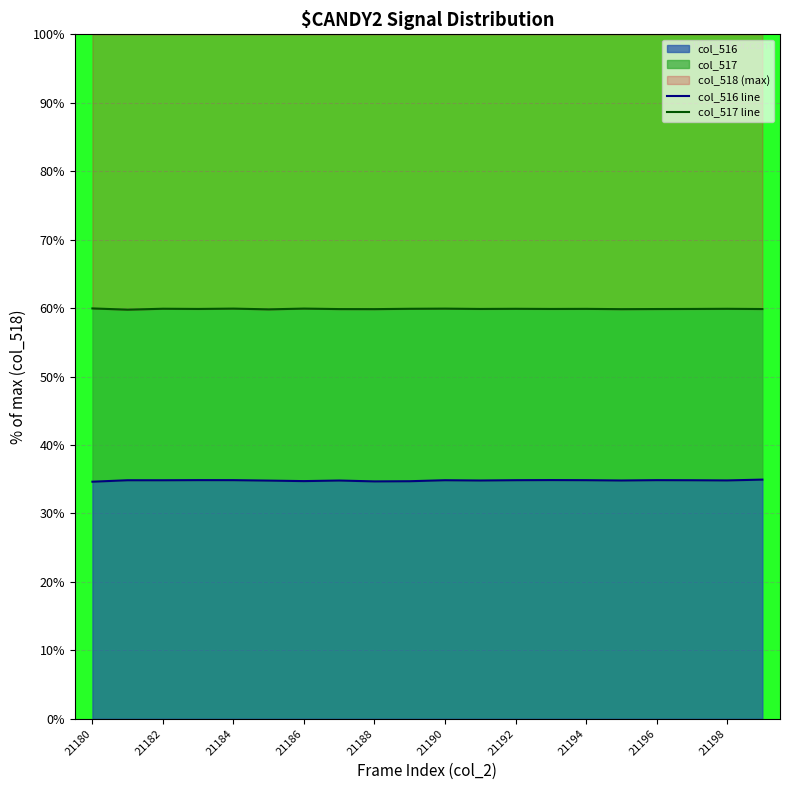

At which category is the sum across all series the highest?

19